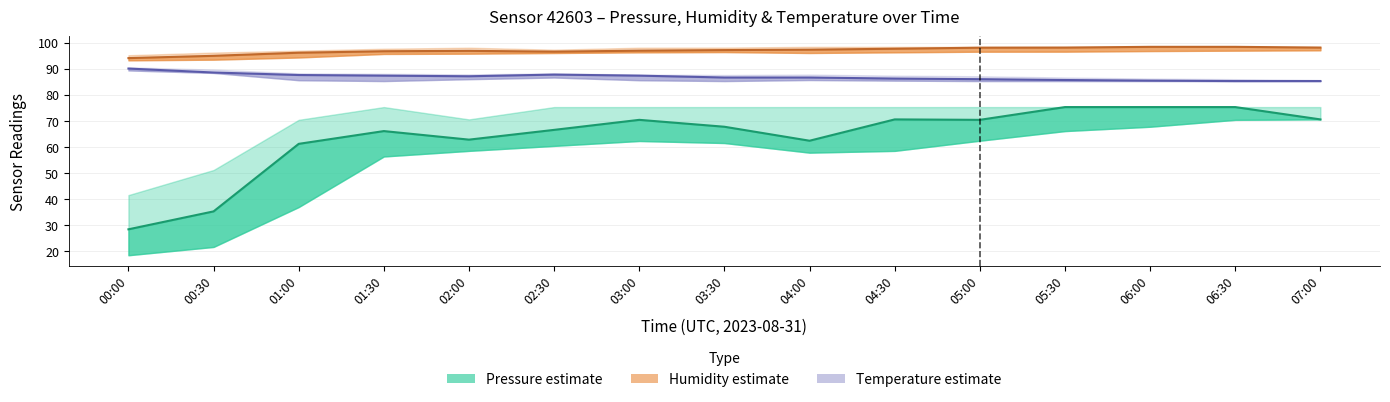

Where does the Pressure (mid) series first go above 67?

03:00